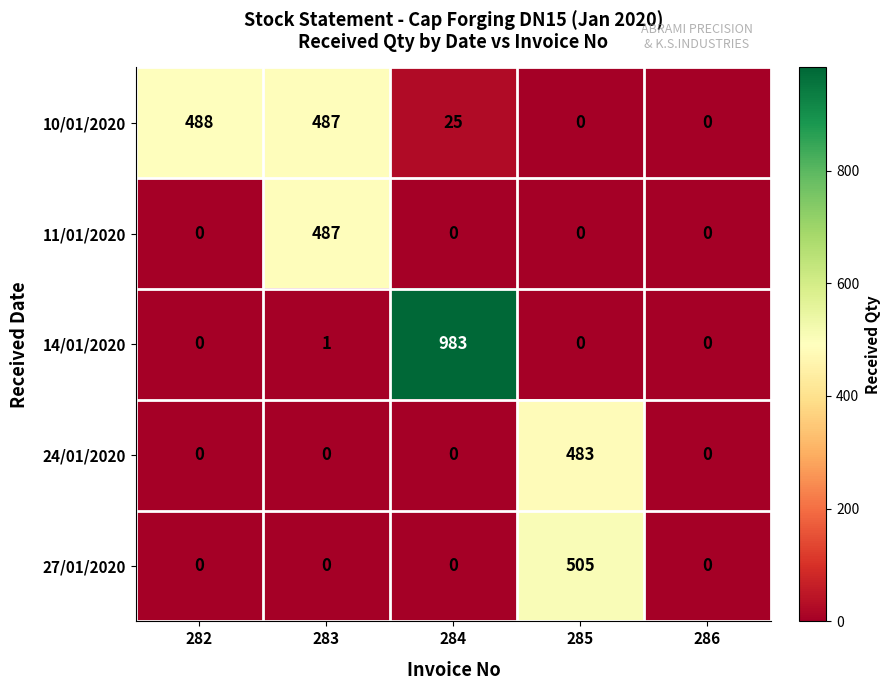

At how many categories does at least one series exceed 241?

4